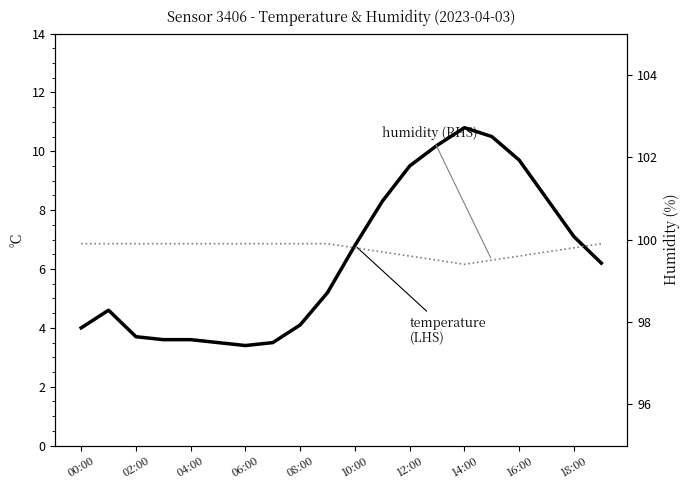

Which series has the largest total across all categories?

humidity